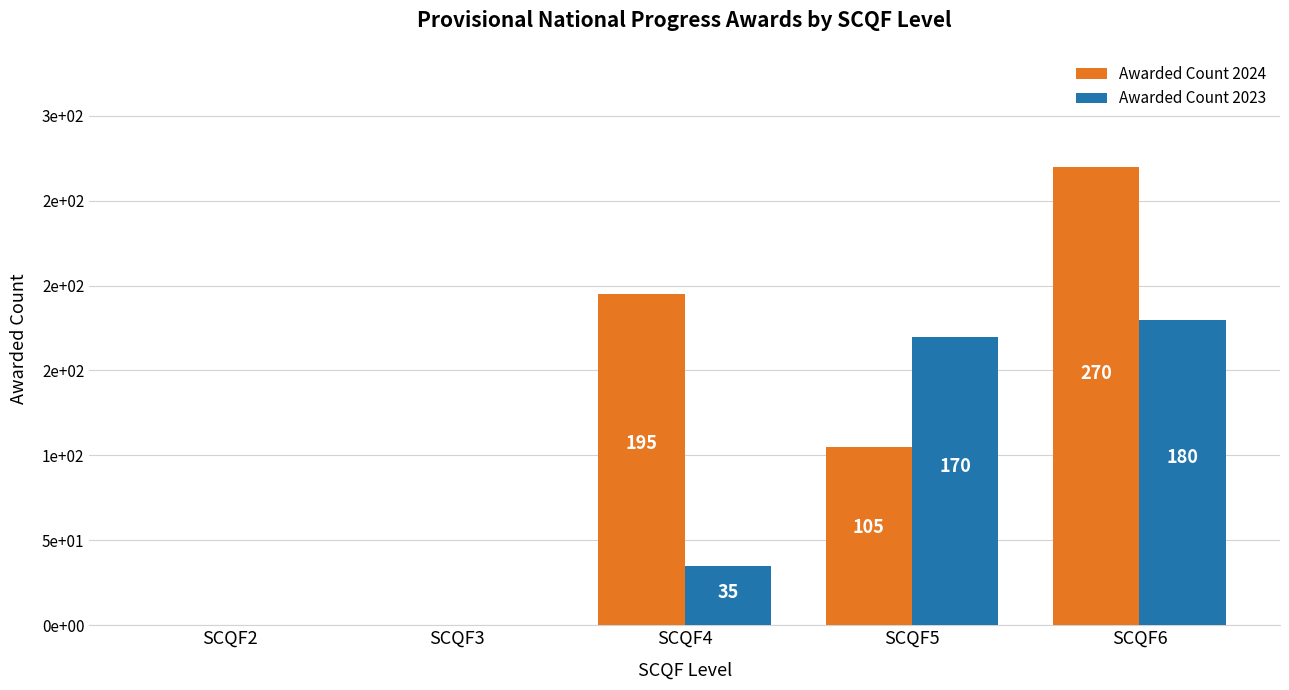

True or false: Awarded Count 2023 has a value of -98 at SCQF3.

False